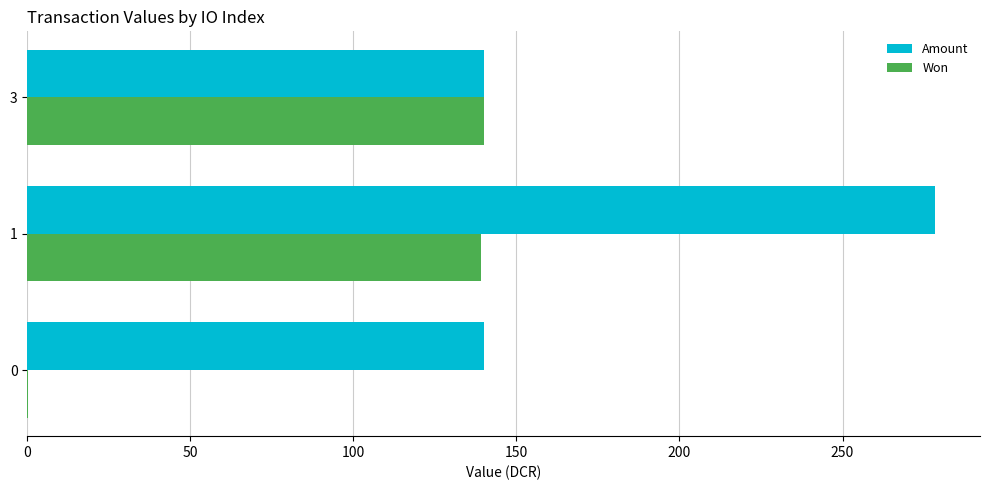

What are all the series names shown in the legend?

Amount, Won